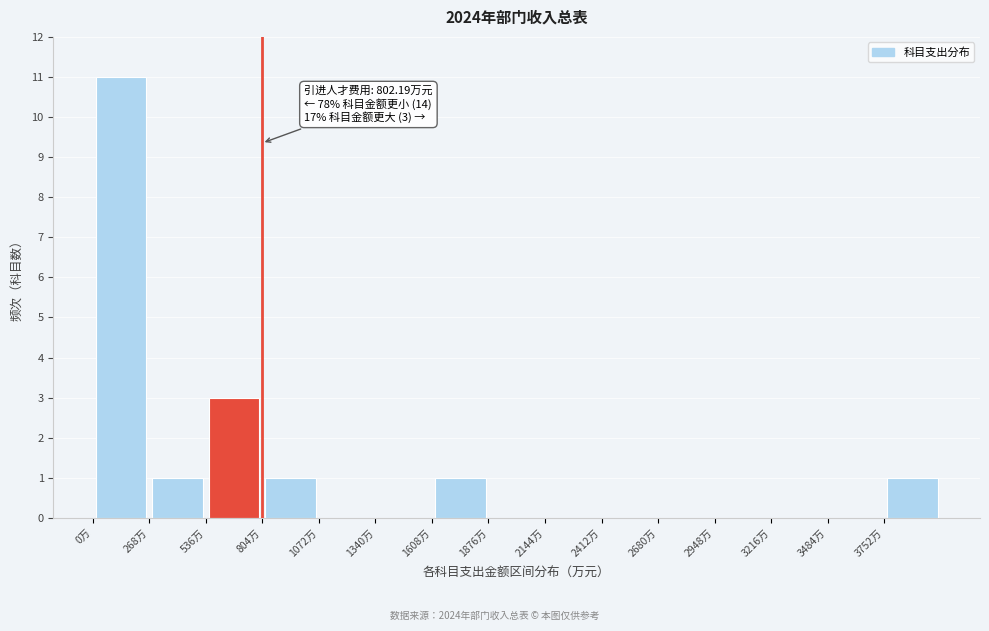

Over which range of the x-axis is the bar tallest?

0 to 250